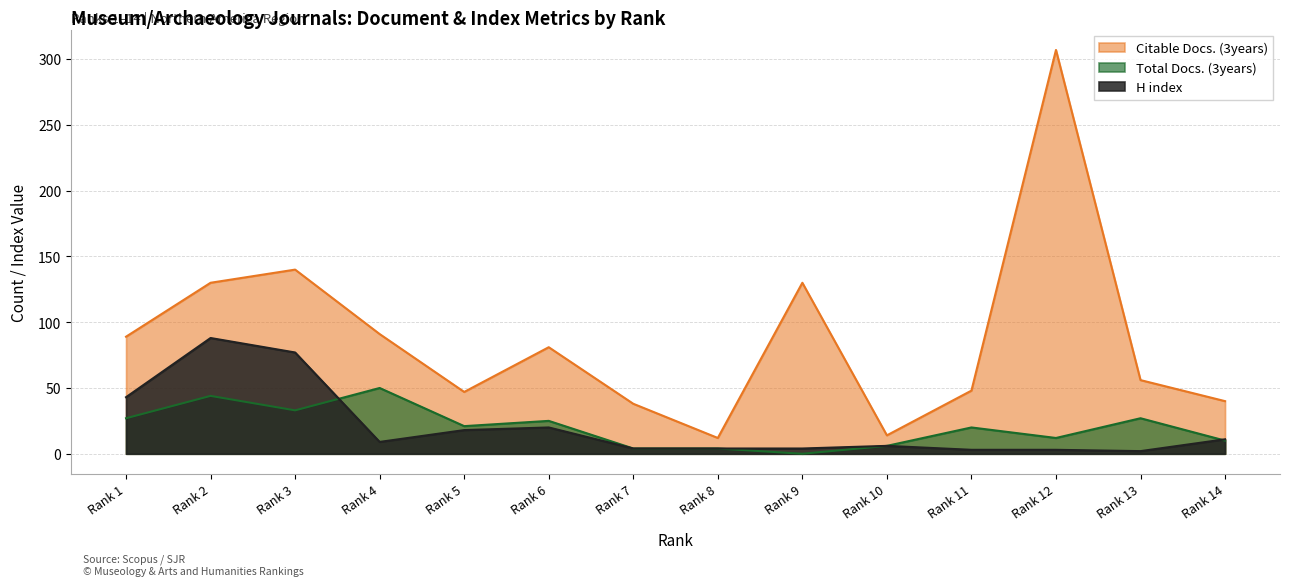

Which category has the highest value in the H index series?

Rank 2